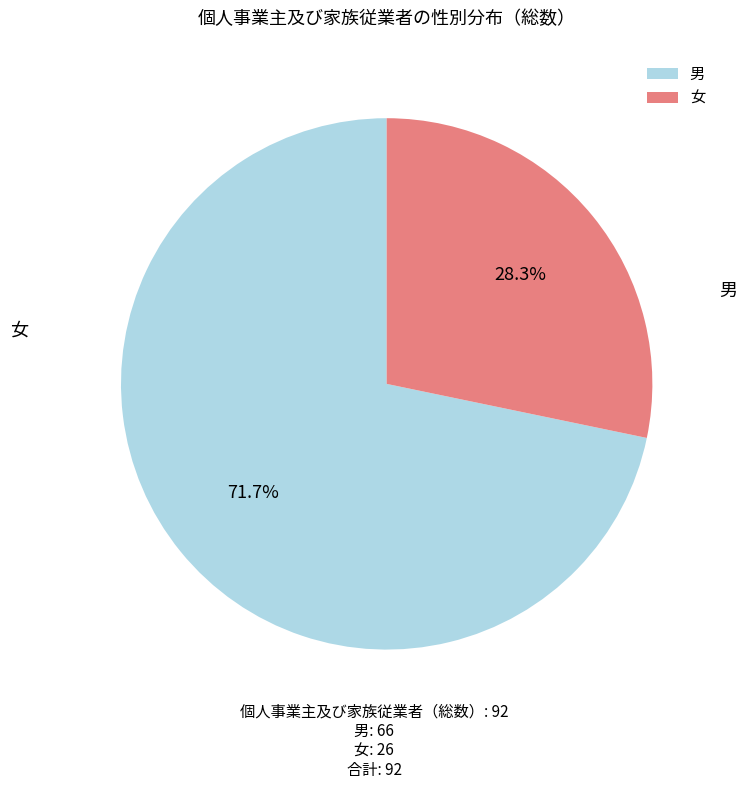

To the nearest percent, what is the difference between the 女 and 男 slice percentages?

43%